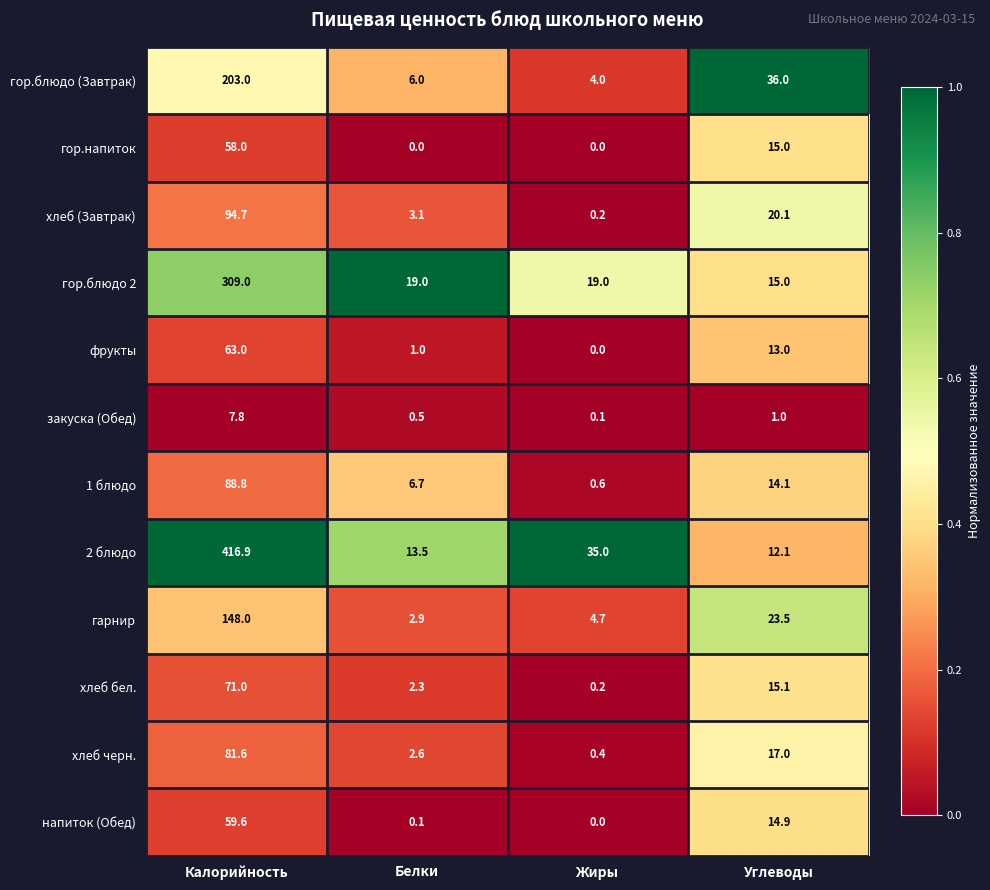

Rank the series at Калорийность from lowest to highest value.

закуска (Обед), гор.напиток, напиток (Обед), фрукты, хлеб бел., хлеб черн., 1 блюдо, хлеб (Завтрак), гарнир, гор.блюдо (Завтрак), гор.блюдо 2, 2 блюдо